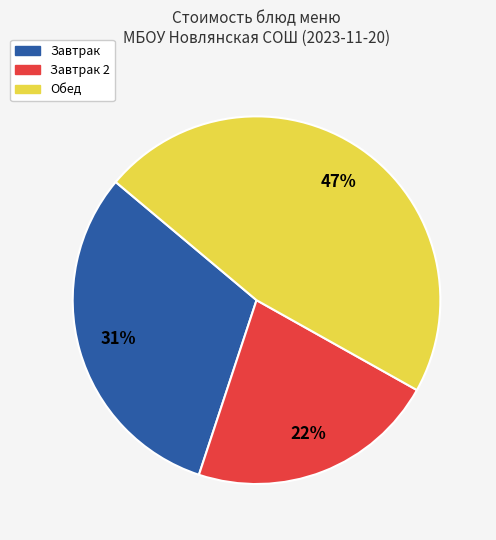

Is there a majority slice in this chart?

No